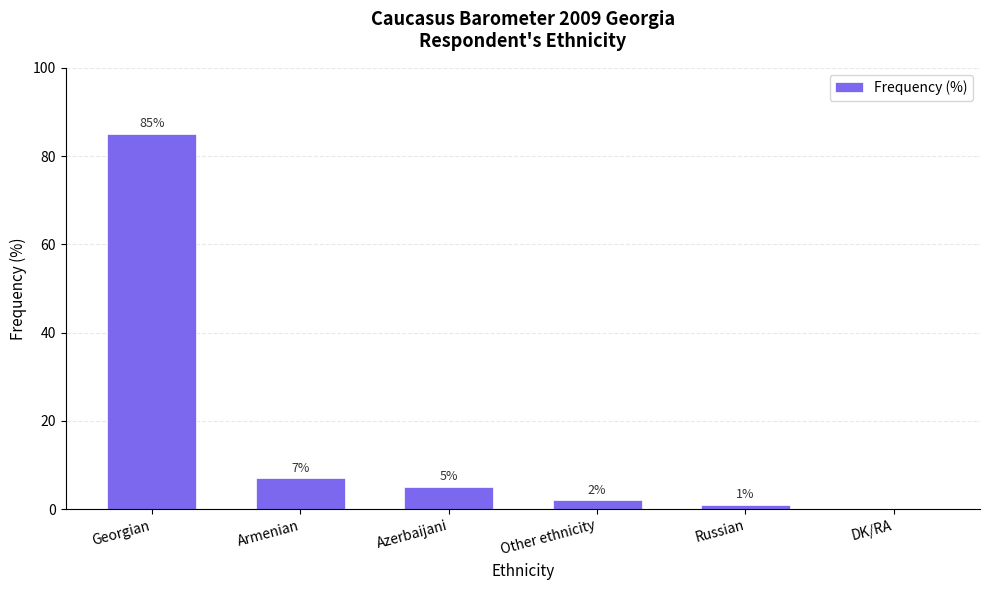

How many values are above zero?

5